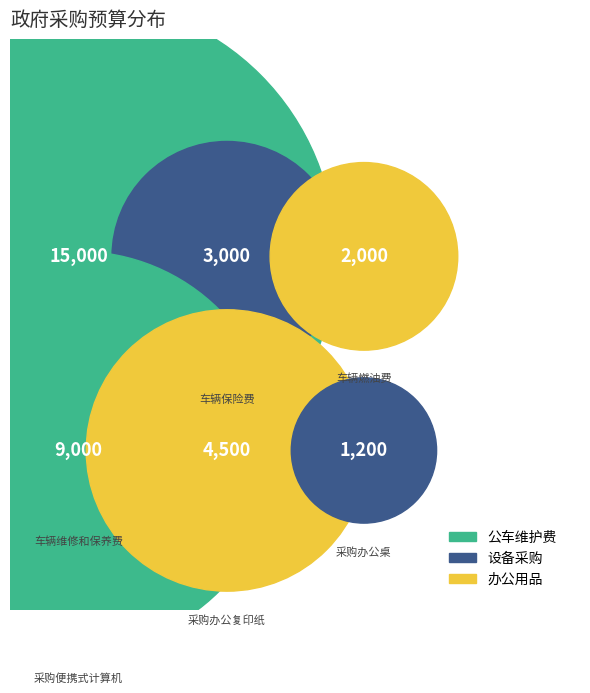

Rank the categories by value from highest to lowest.

车辆维修和保养费, 采购便携式计算机, 采购办公复印纸, 车辆保险费, 车辆燃油费, 采购办公桌